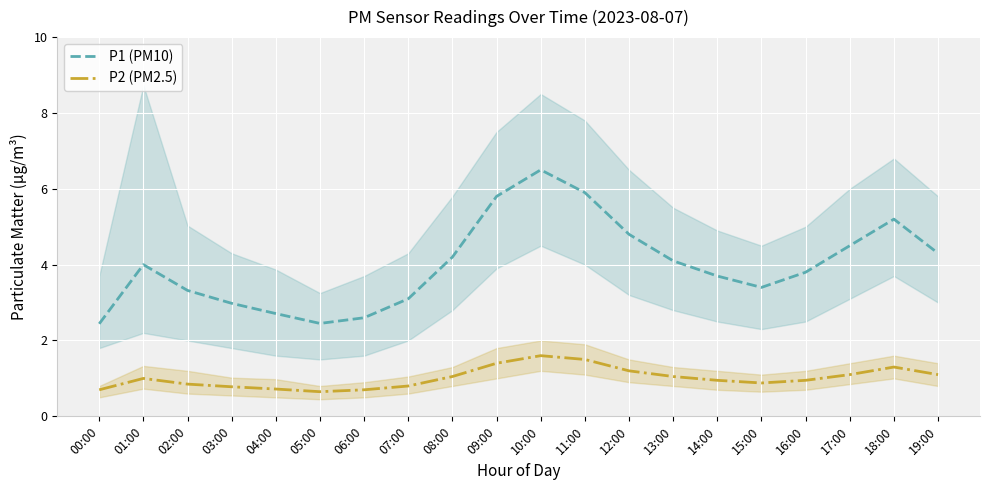

Reading right to left, list all the values displayed in this chart.

P1 (PM10): 4.3	5.2	4.5	3.8	3.4	3.7	4.1	4.8	5.9	6.5	5.8	4.2	3.1	2.6	2.5	2.7	3.0	3.3	4.0	2.4
P2 (PM2.5): 1.1	1.3	1.1	0.9	0.9	0.9	1.1	1.2	1.5	1.6	1.4	1.1	0.8	0.7	0.7	0.7	0.8	0.8	1.0	0.7